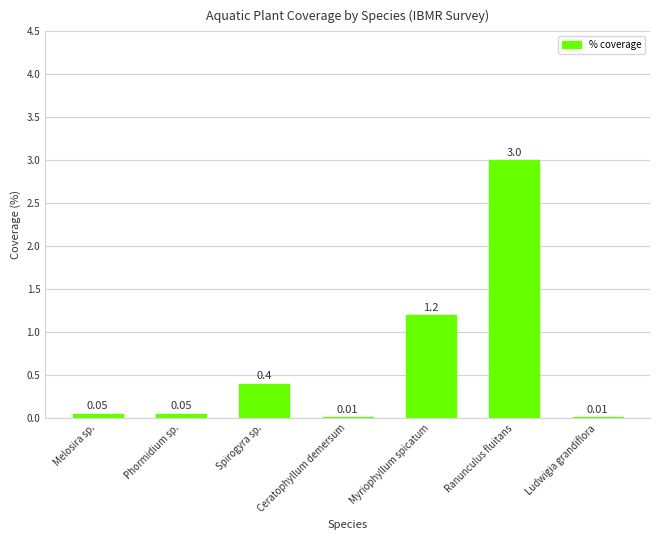

What is the greatest value displayed?

3.0